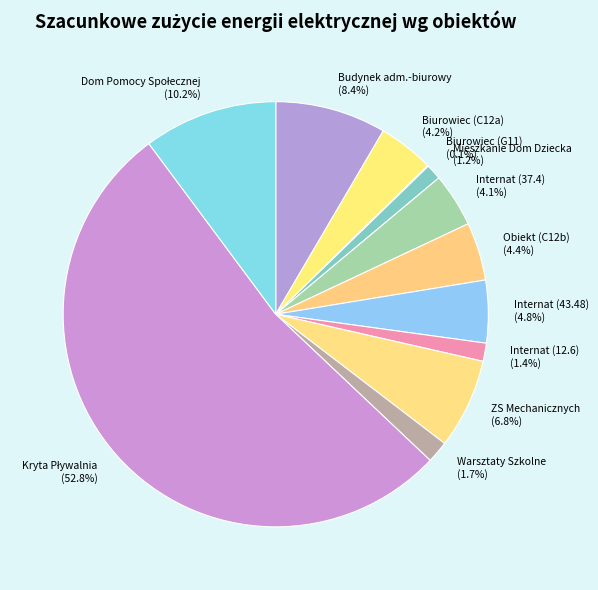

Is there a majority slice in this chart?

Yes